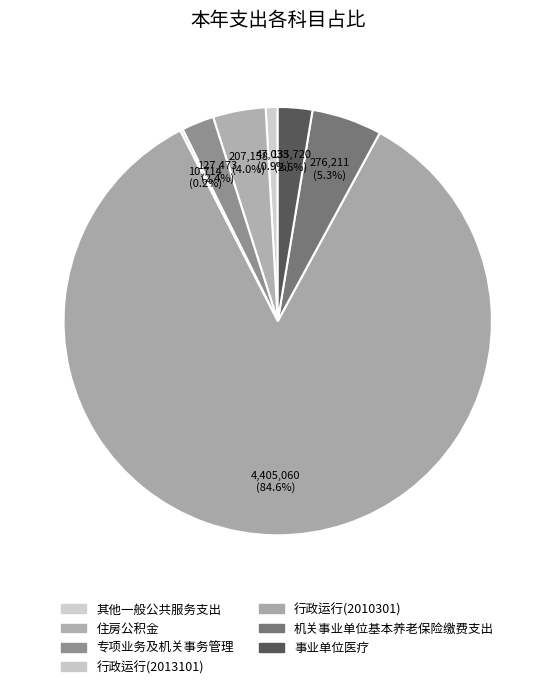

How many slices are in this pie chart?

7